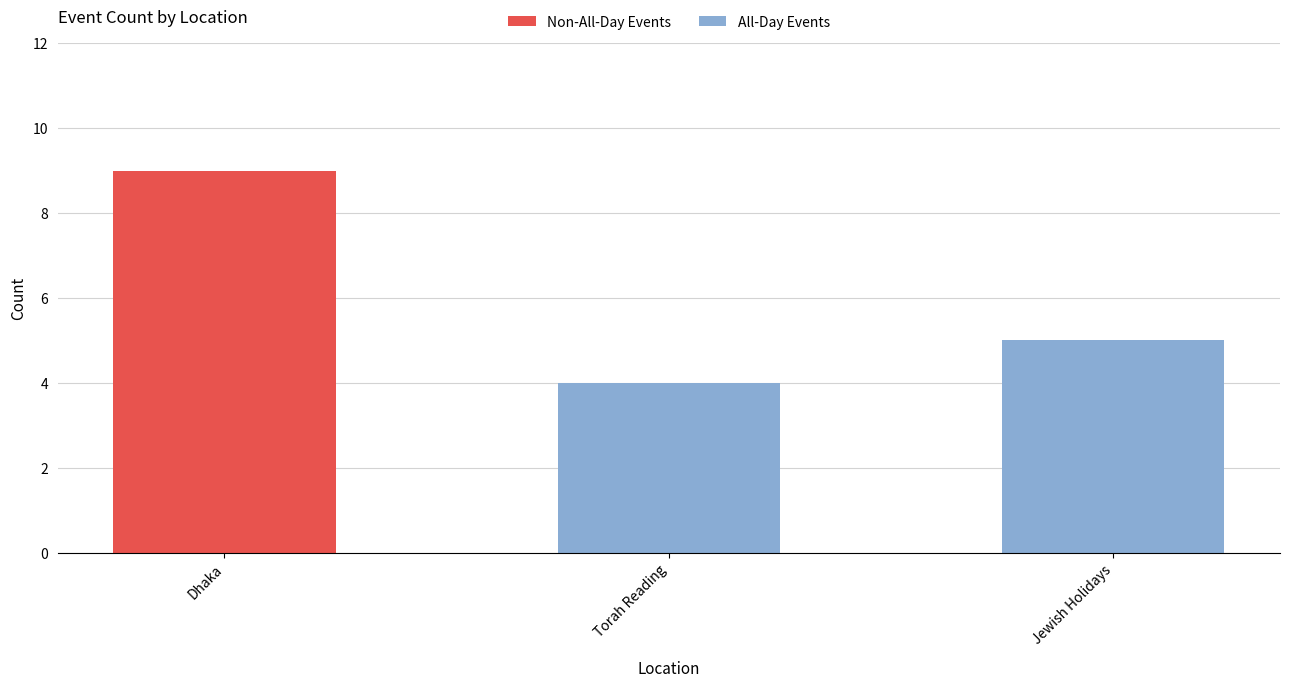

What is the total value across all series at Torah Reading?

4